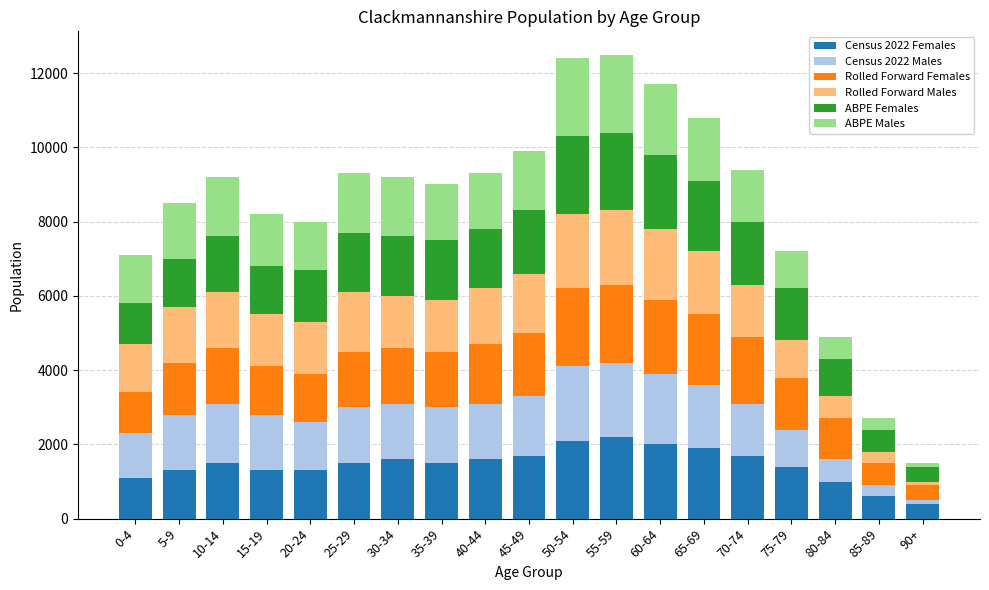

How many series are shown in this chart?

6